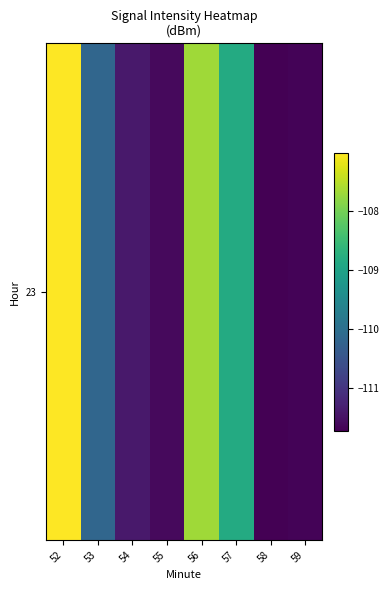

The chart shows a value of -111.4 at 54. True or false?

True